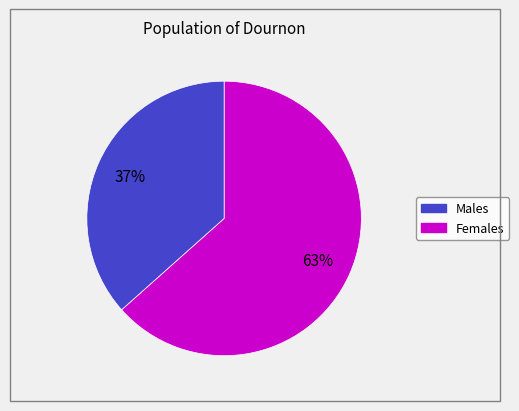

Is there a majority slice in this chart?

Yes